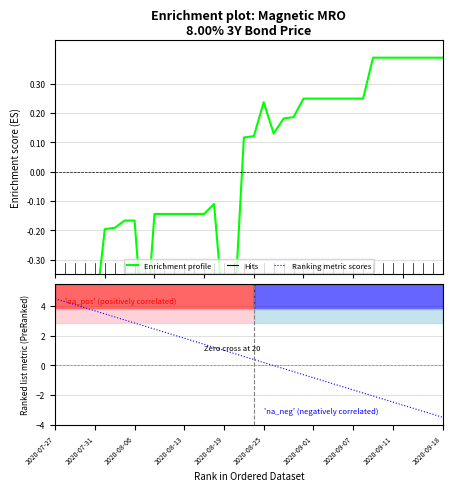

List the series in order of their overall mean, lowest first.

Enrichment profile, Ranking metric scores